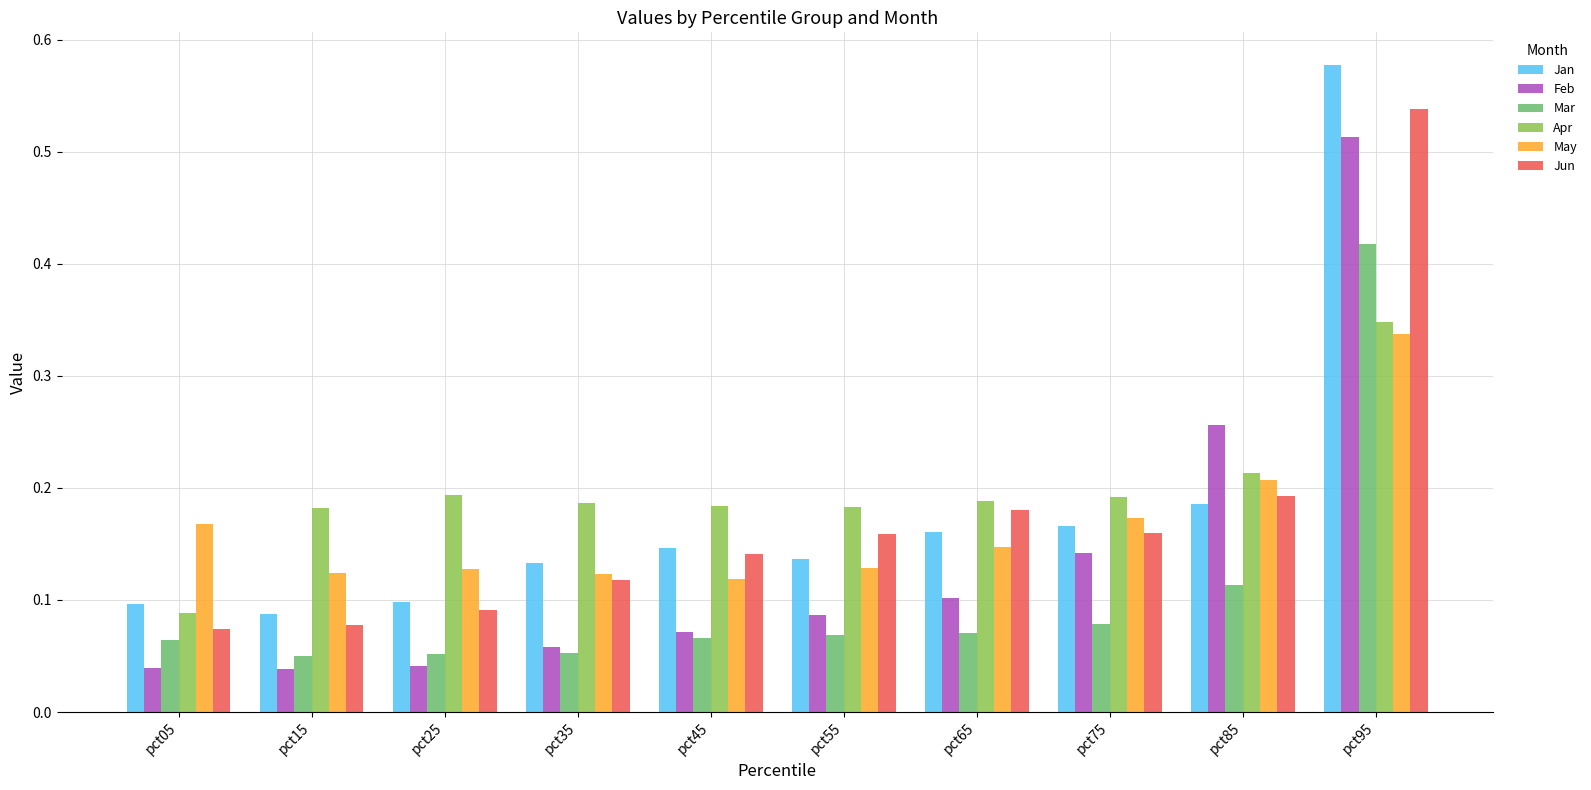

Is the value of May at pct15 greater than the value of Mar at pct15?

Yes